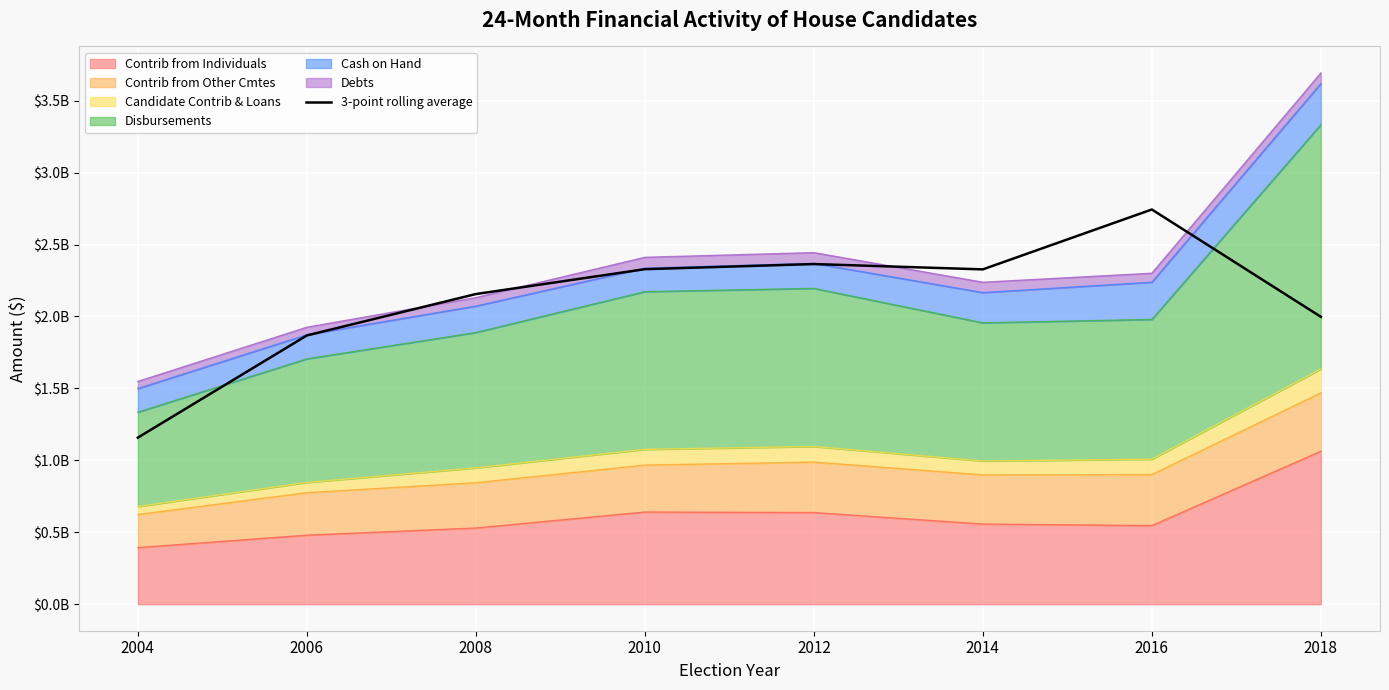

Reading left to right, what are all the values shown in this chart?

2004=1157868097.3	2006=1868289021.2	2008=2156020471.8	2010=2328918881.2	2012=2364544003.5	2014=2327616543.1	2016=2743920778.7	2018=1997874732.5